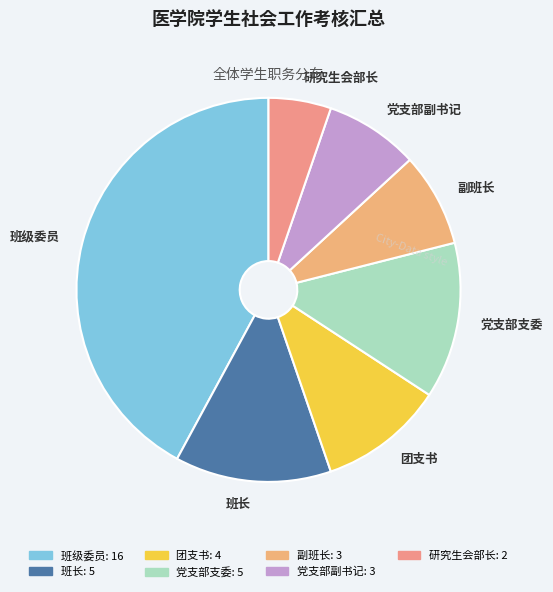

Which slice is the largest?

班级委员